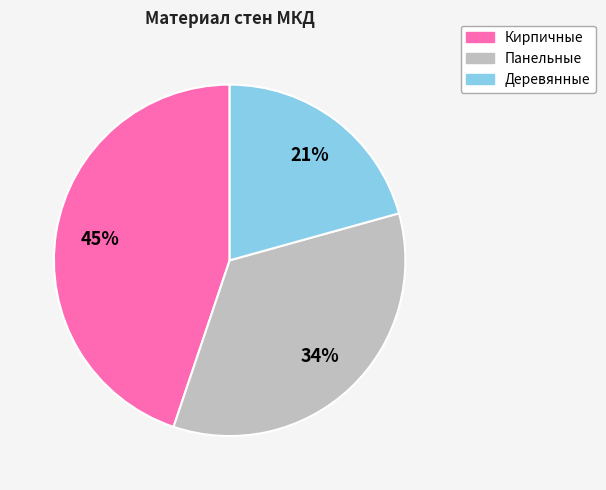

The Панельные slice represents 34% of the pie. True or false?

True